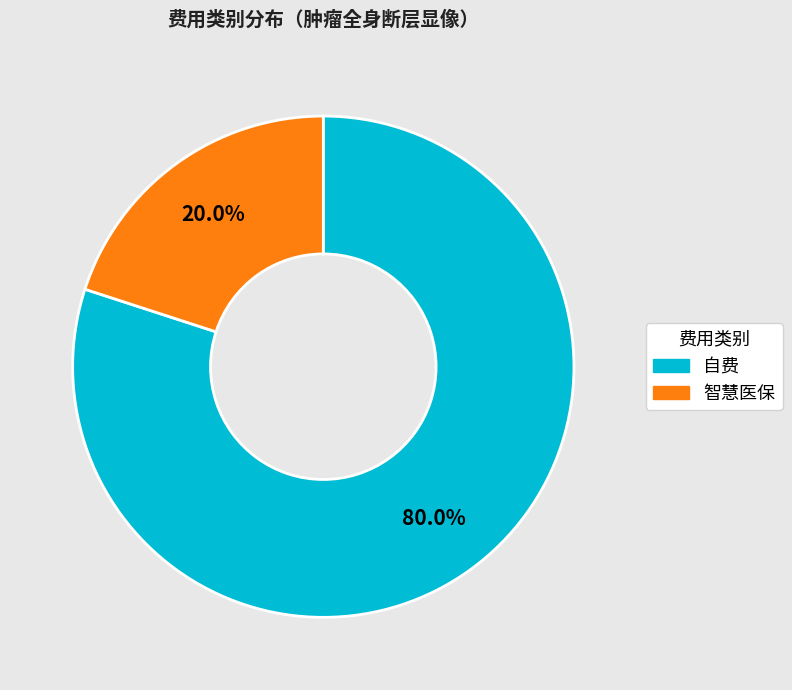

The 智慧医保 slice represents 20% of the pie. True or false?

True